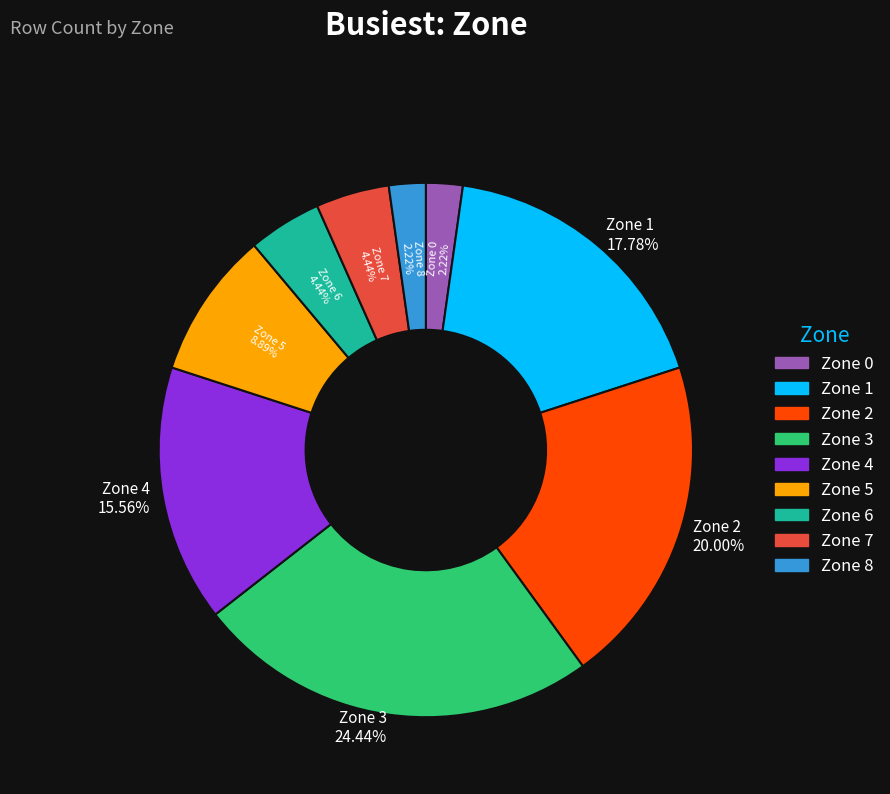

Is Zone 8 the majority of the pie?

No